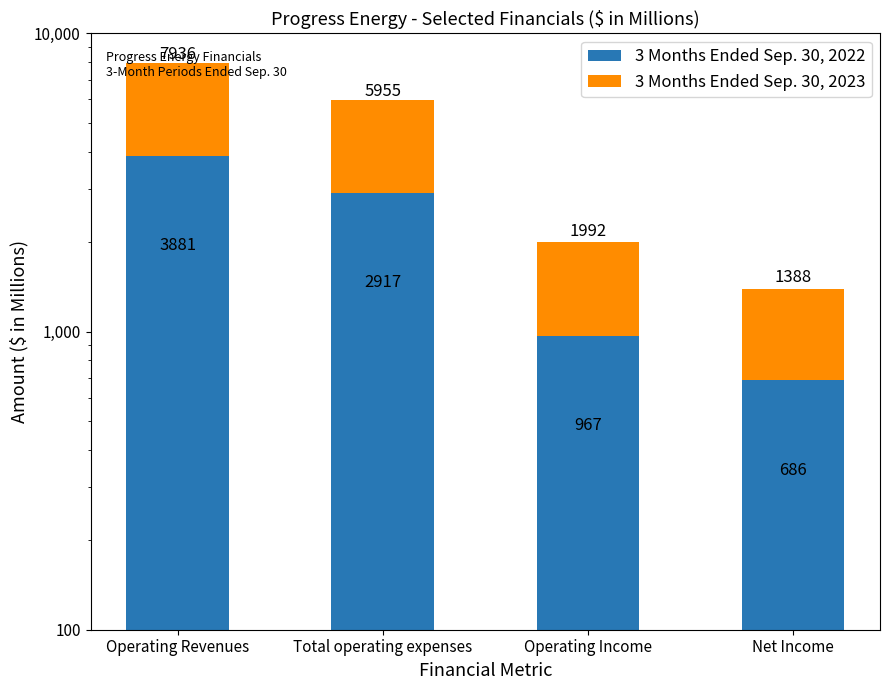

Which category has the highest value in the 3 Months Ended Sep. 30, 2023 series?

Operating Revenues